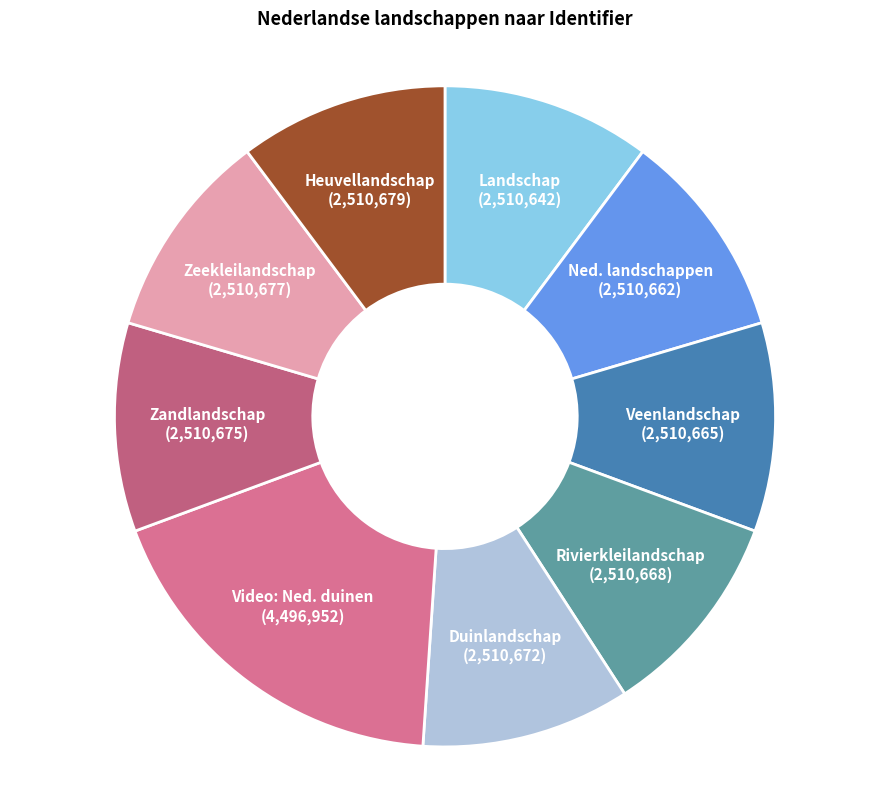

How many slices are in this pie chart?

9